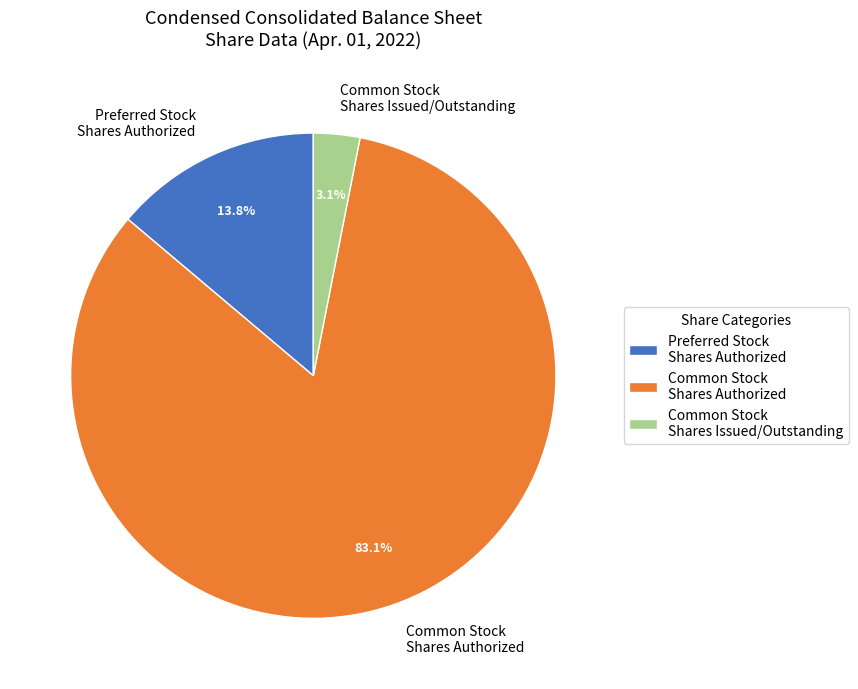

Rank the categories by value from highest to lowest.

Common Stock Shares Authorized, Preferred Stock Shares Authorized, Common Stock Shares Issued/Outstanding